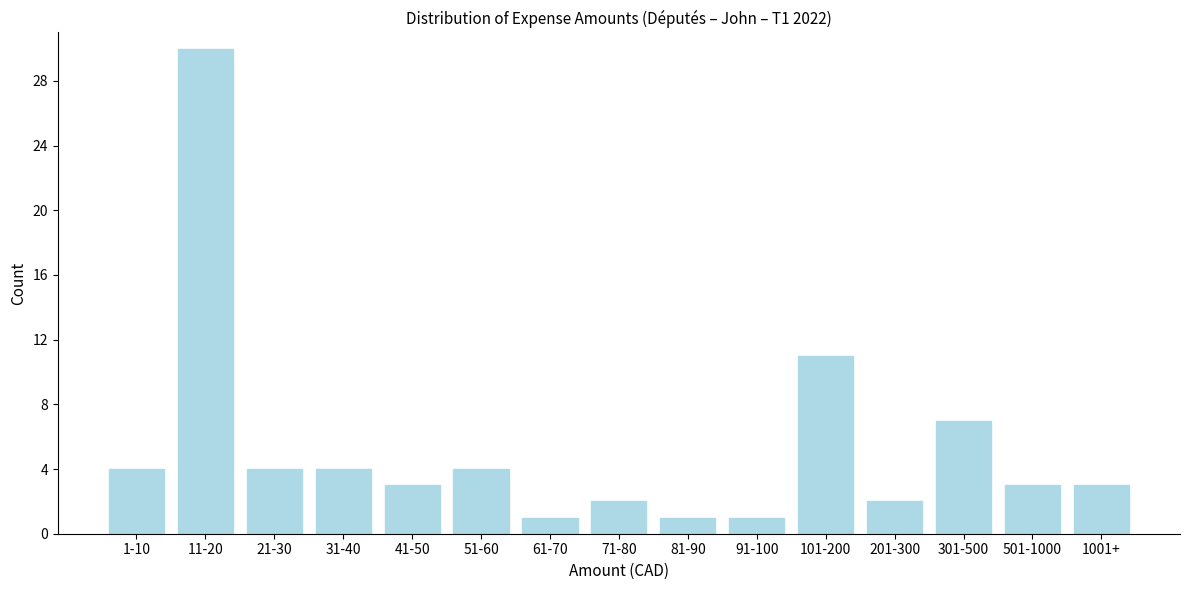

Reading left to right, list all the values displayed in this chart.

1-10=4	11-20=30	21-30=4	31-40=4	41-50=3	51-60=4	61-70=1	71-80=2	81-90=1	91-100=1	101-200=11	201-300=2	301-500=7	501-1000=3	1001+=3